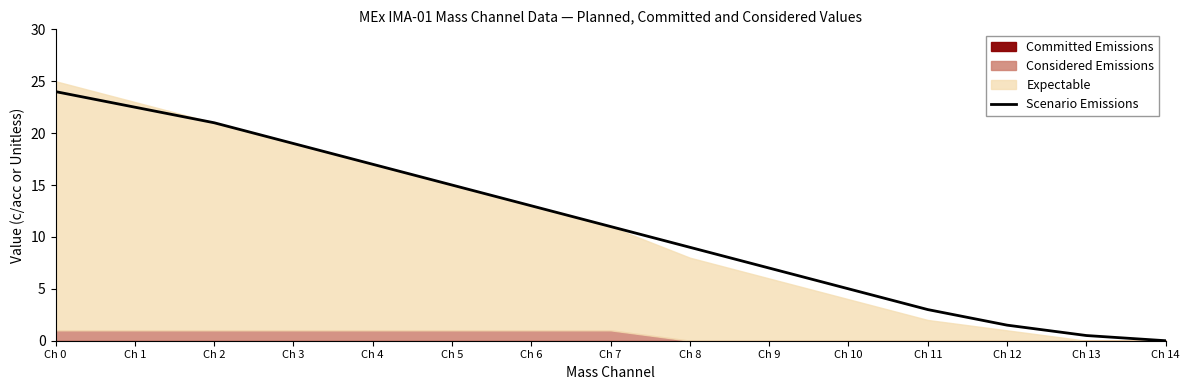

True or false: the data shows 34.7 at Ch 2.

False